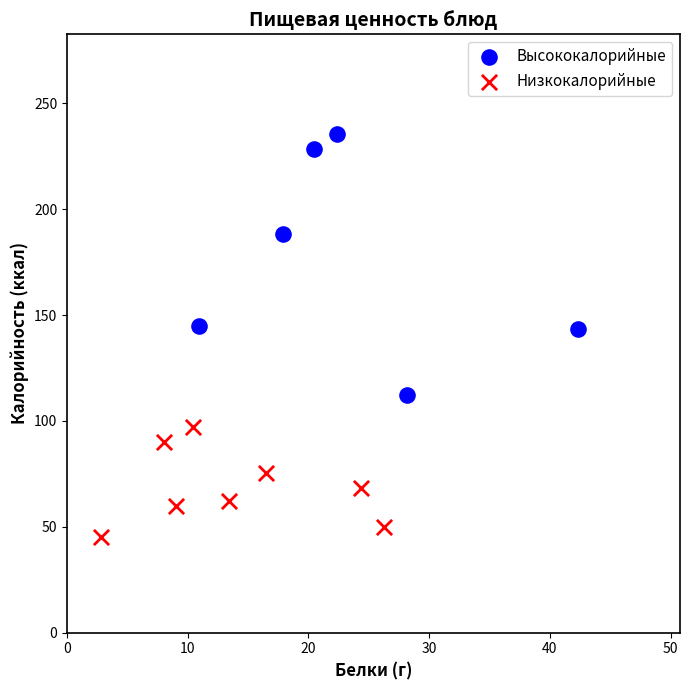

Which series contains the lowest Y value?

Низкокалорийные